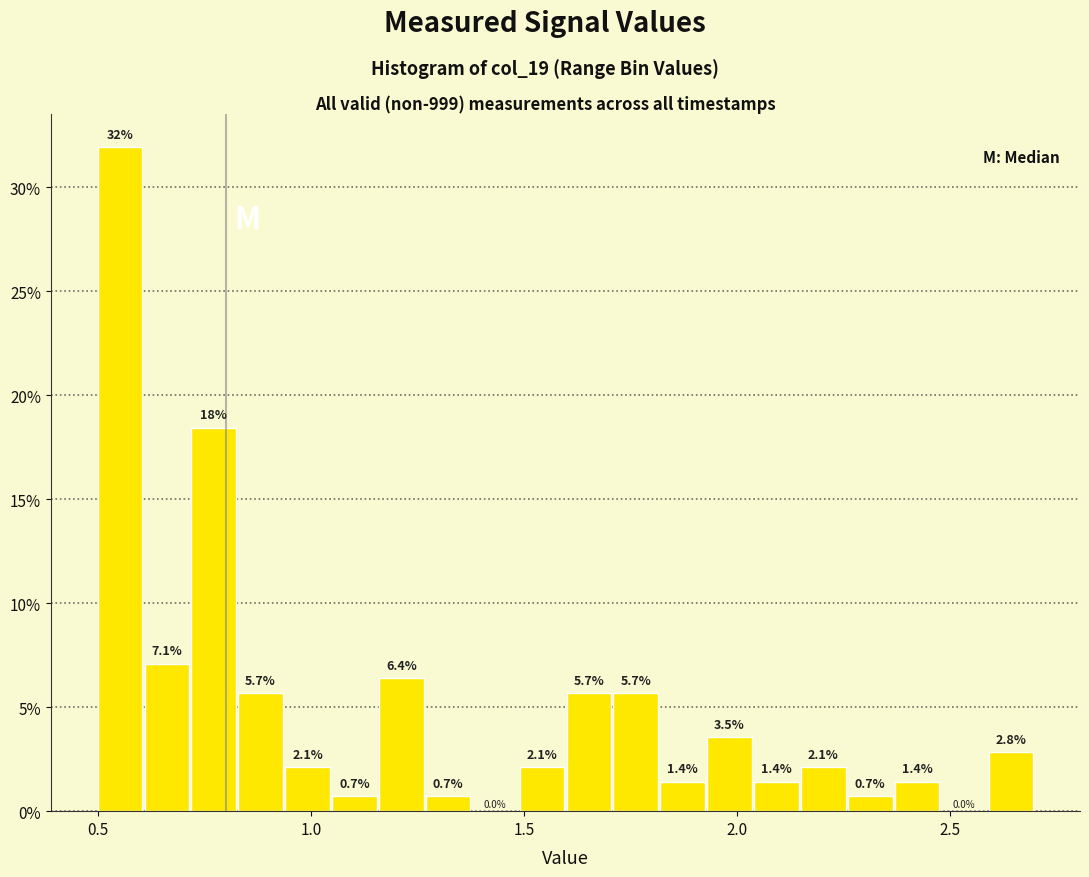

Read against the x-axis, roughly where is the centre of the tallest bar?

0.55